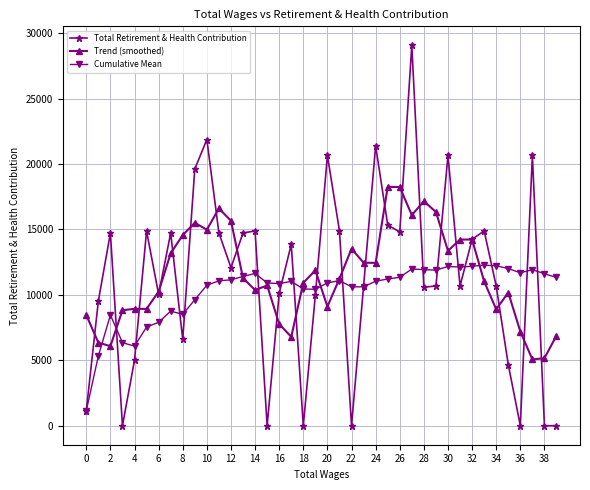

What is the value of the Cumulative Mean point at the 38th from the left?

11925.7